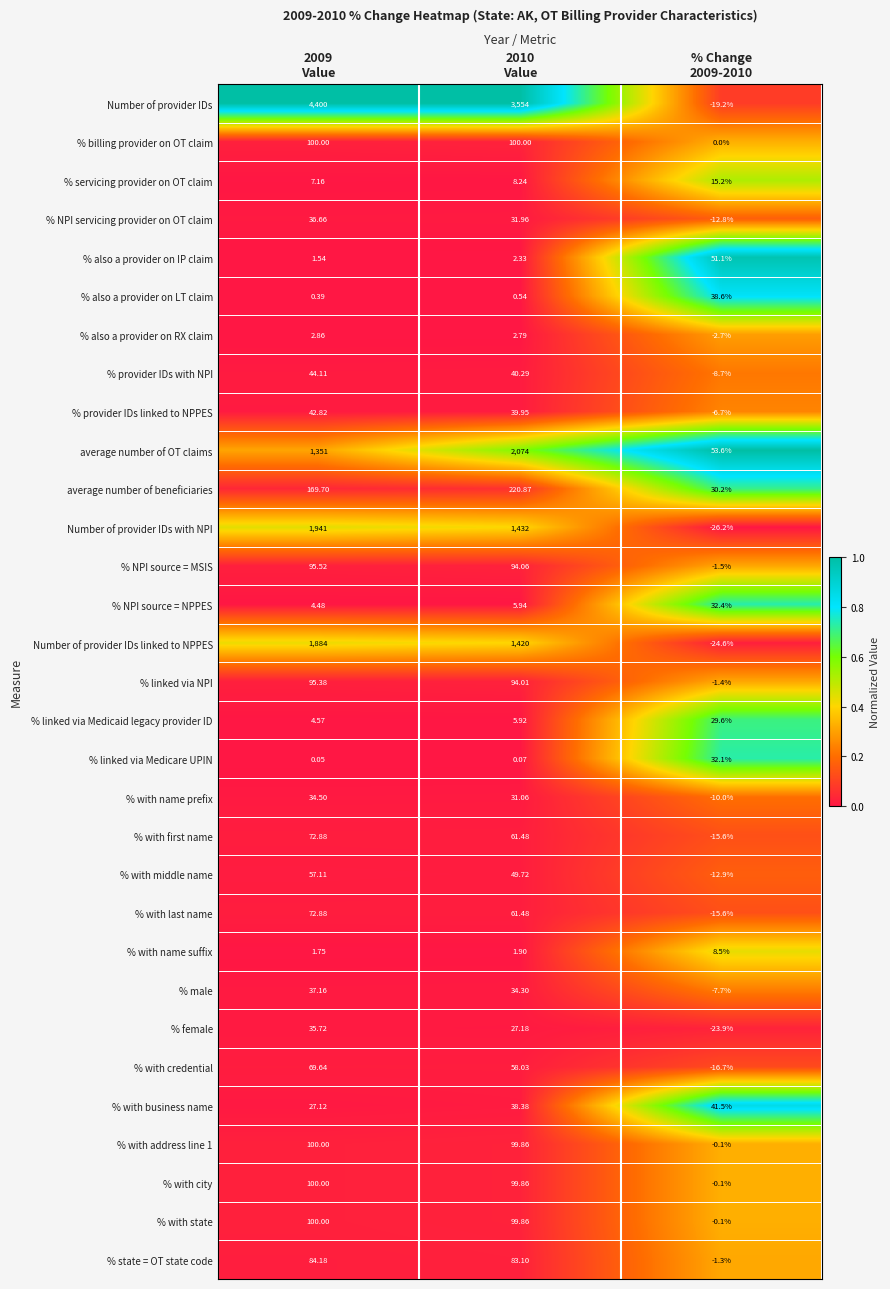

Which series has the largest total across all categories?

Number of provider IDs